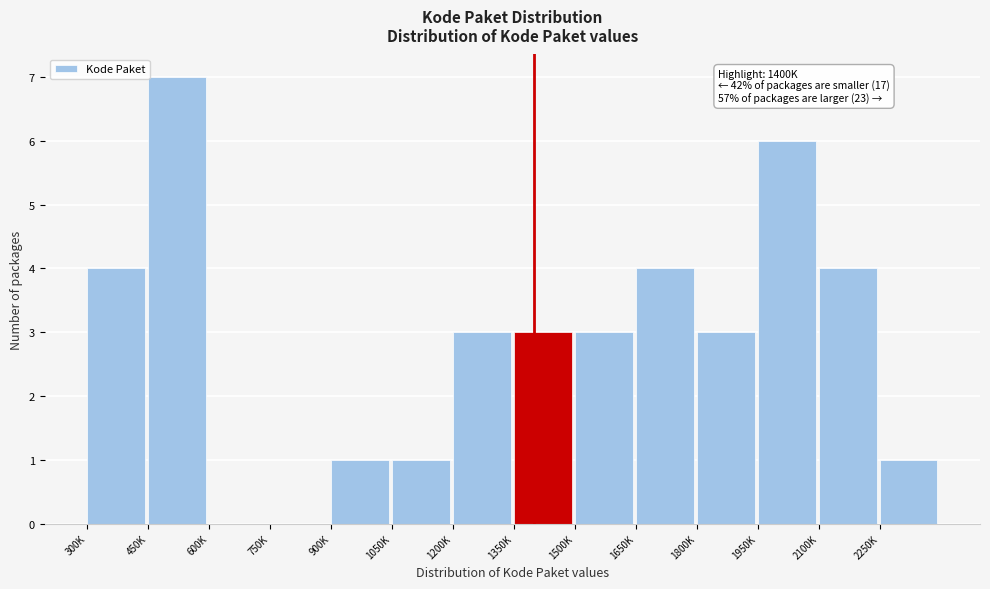

Reading left to right, extract all data points from this chart.

300K=4	450K=7	600K=0	750K=0	900K=1	1050K=1	1200K=3	1350K=3	1500K=3	1650K=4	1800K=3	1950K=6	2100K=4	2250K=1